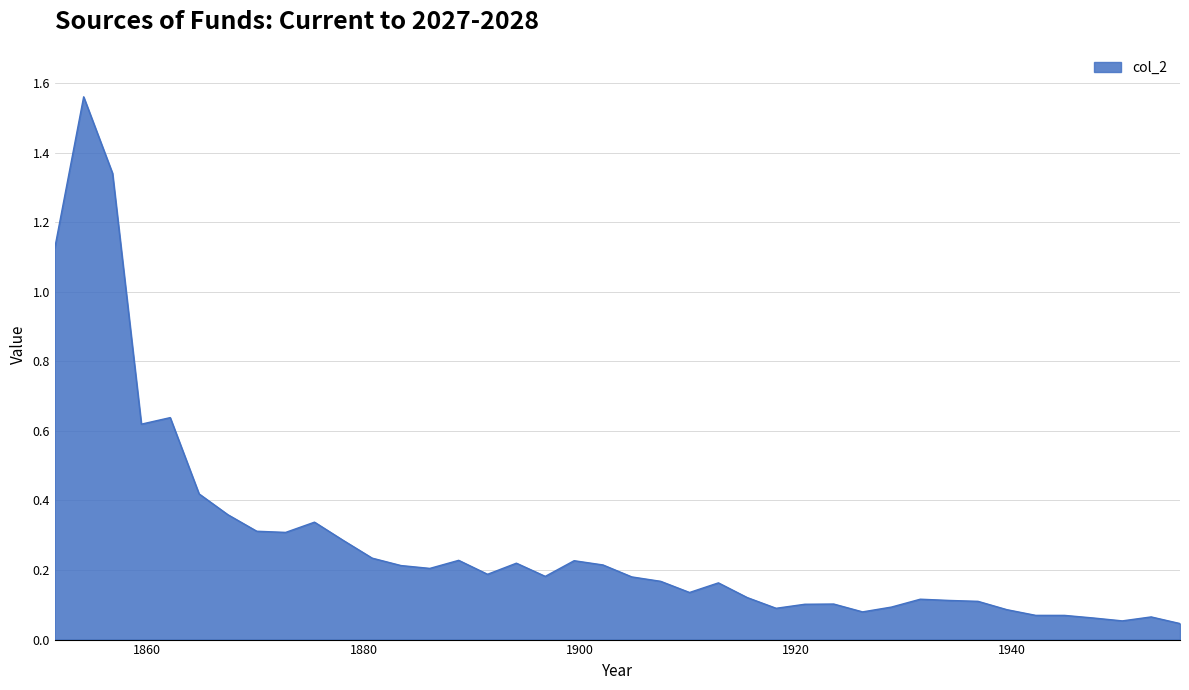

What is the difference between the maximum and minimum values?

1.5